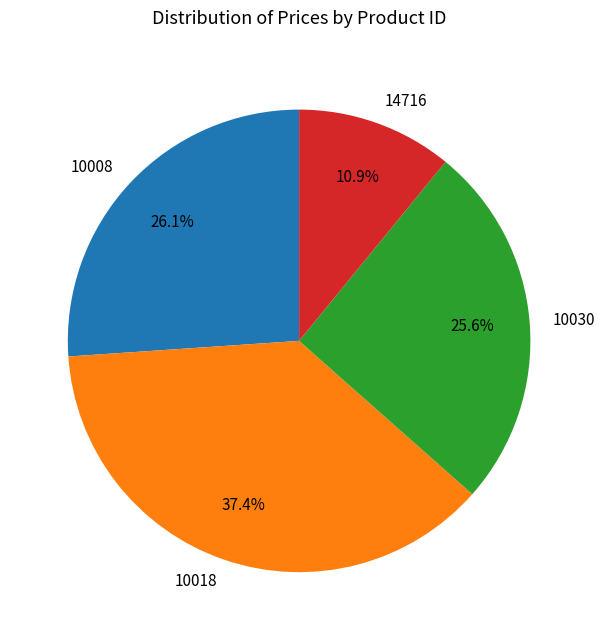

The 10018 slice represents 37% of the pie. True or false?

True